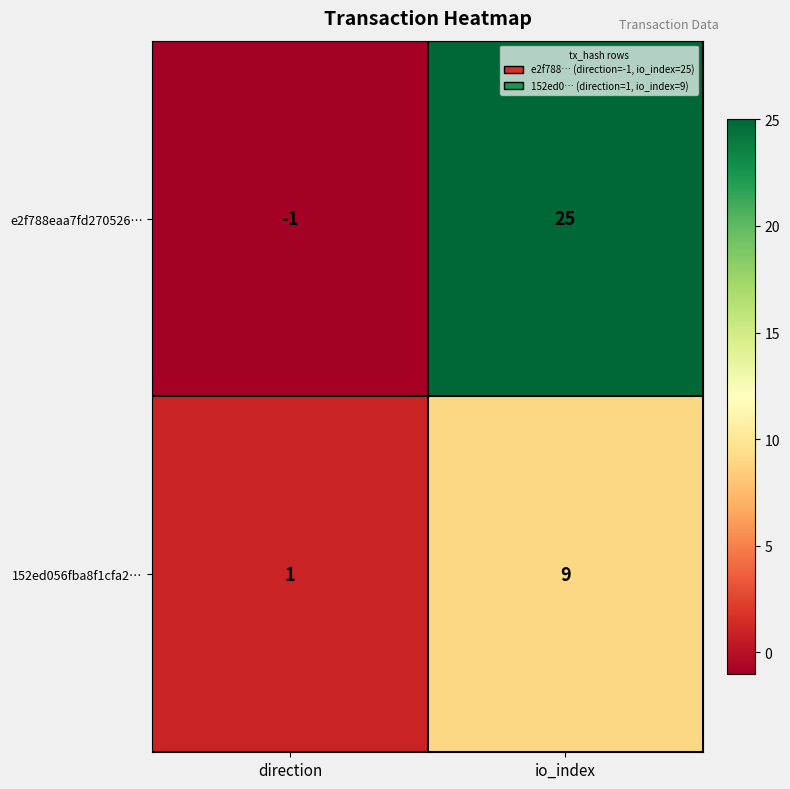

List the series in order of their overall mean, lowest first.

152ed056fba8f1cfa2…, e2f788eaa7fd270526…